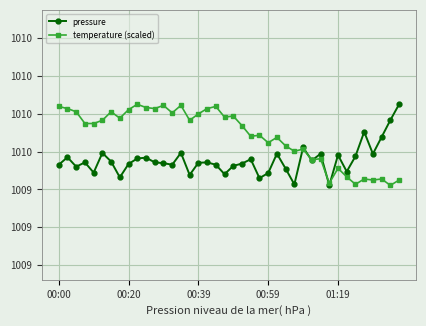

What are all the series names shown in the legend?

pressure, temperature (scaled)